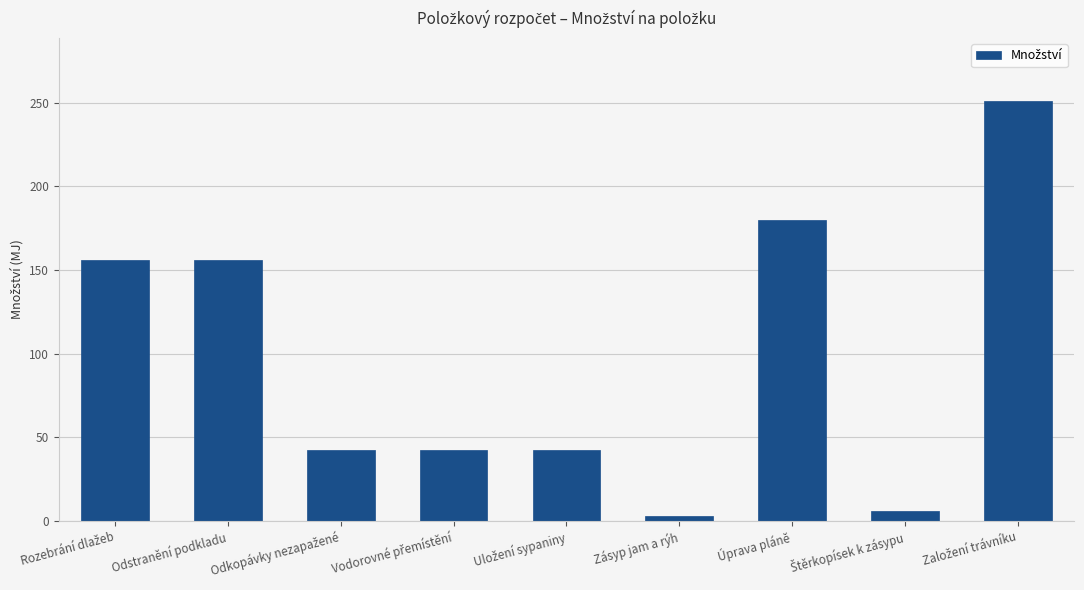

What is the difference between the second highest and second lowest values?

174.0